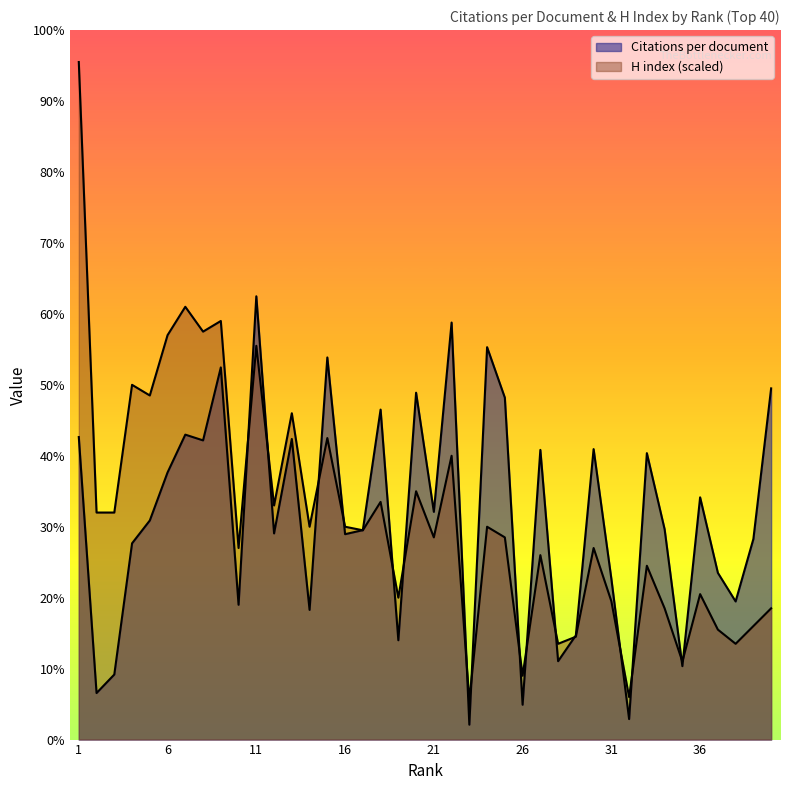

Which has a higher value, 34 or 2?

34